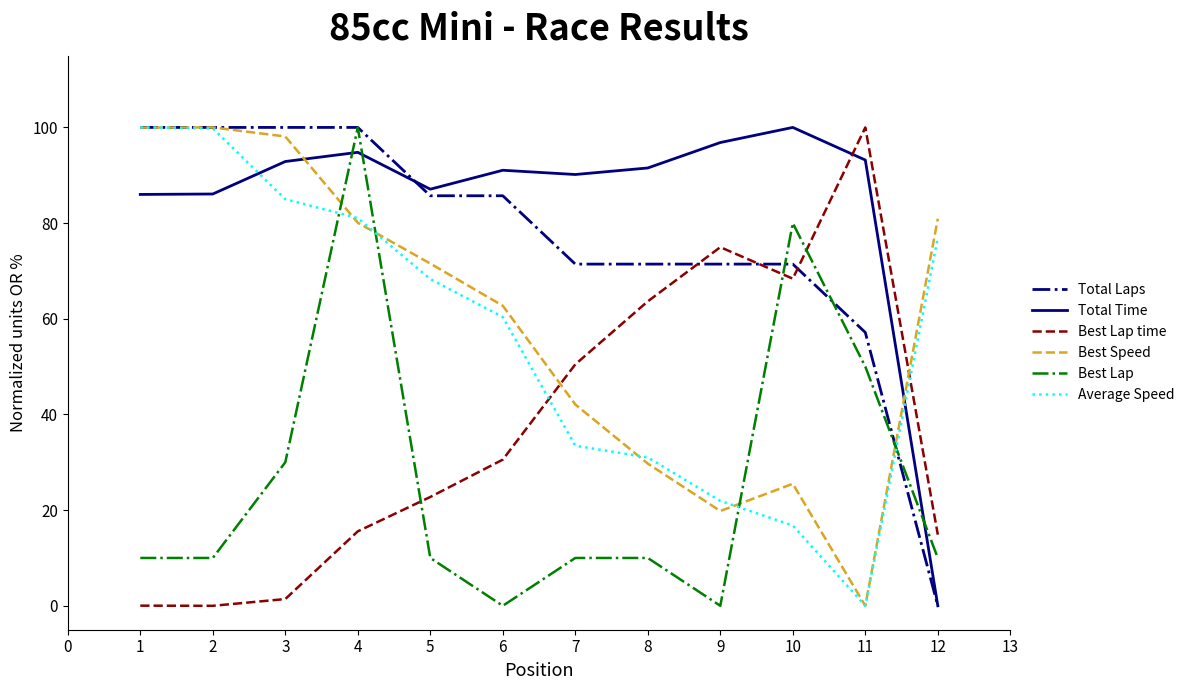

True or false: Best Lap time and Total Time cross at least once.

True